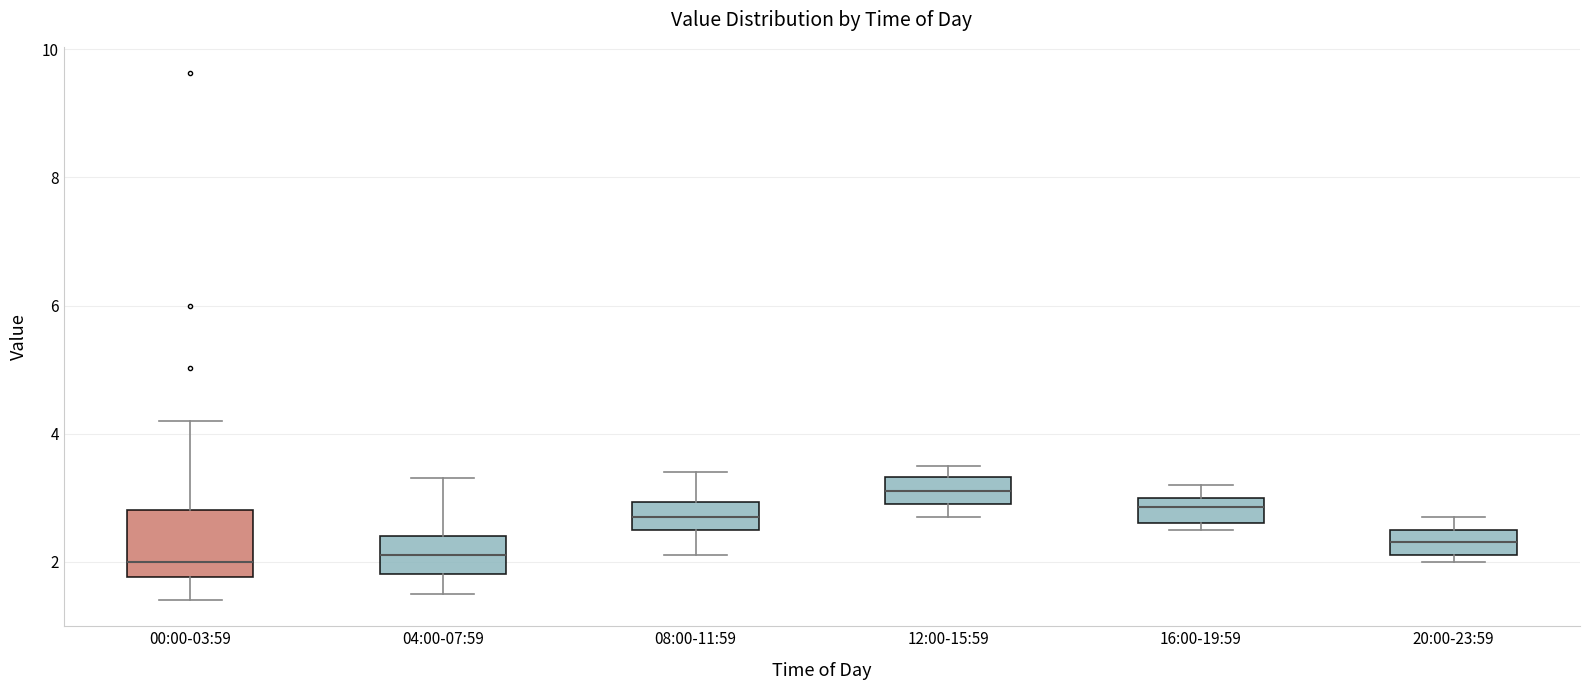

Where does the median line of the box for 16:00-19:59 sit on the y-axis? The values are not printed on the chart, so give them approximately, as read against the axis.

2.8